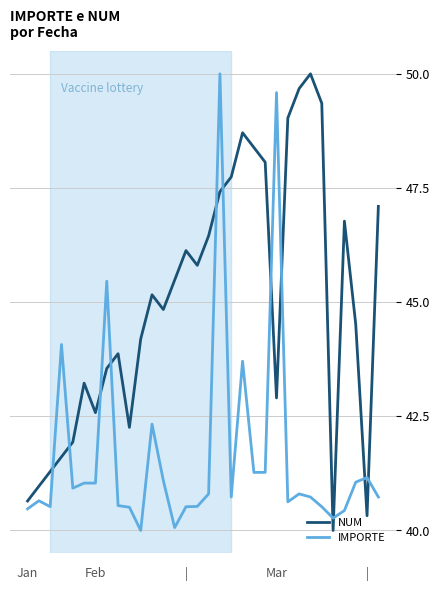

What are all the series names shown in the legend?

NUM, IMPORTE